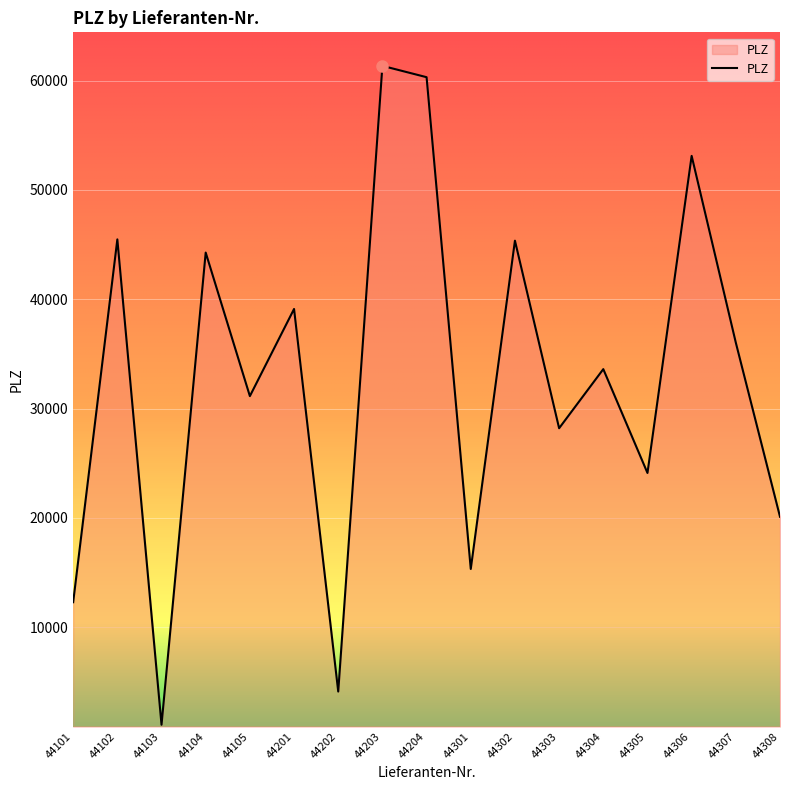

What is the difference between the maximum and minimum values?

60281